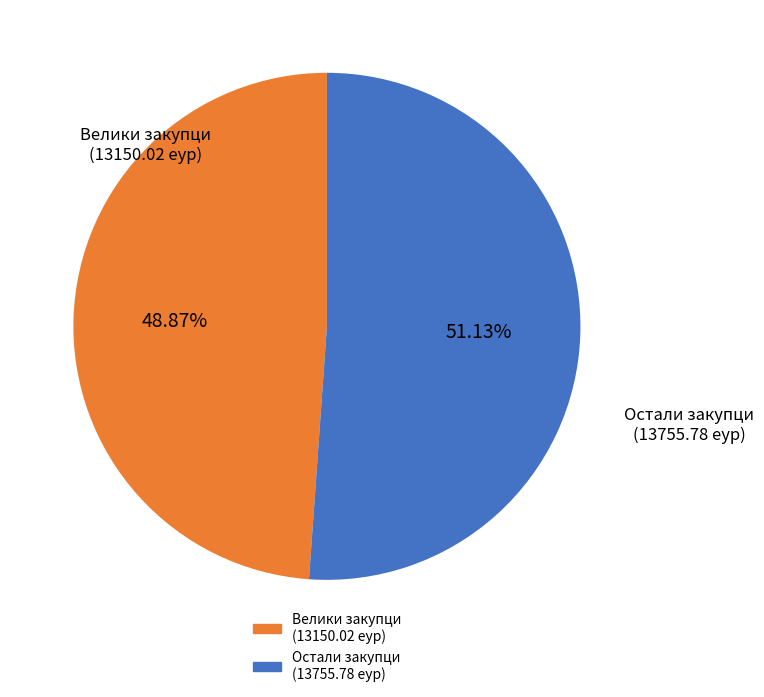

Is there any slice that represents more than half of the pie?

Yes